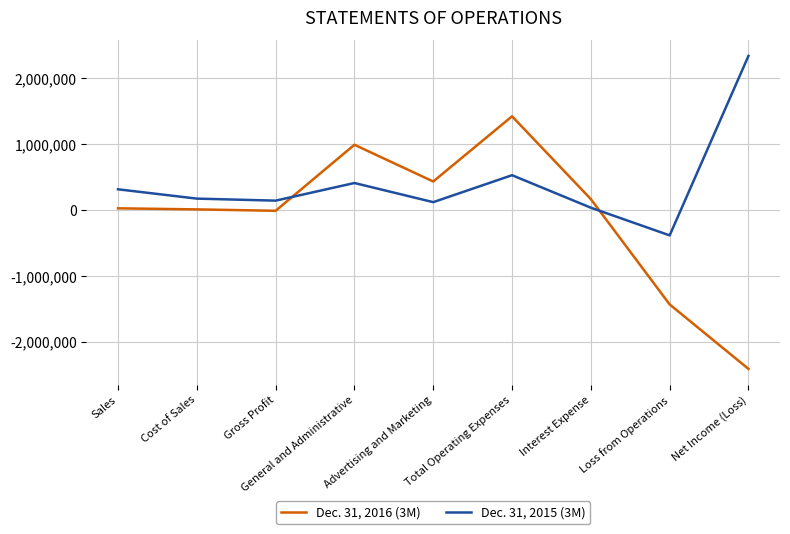

At how many categories does at least one series exceed 781803?

3